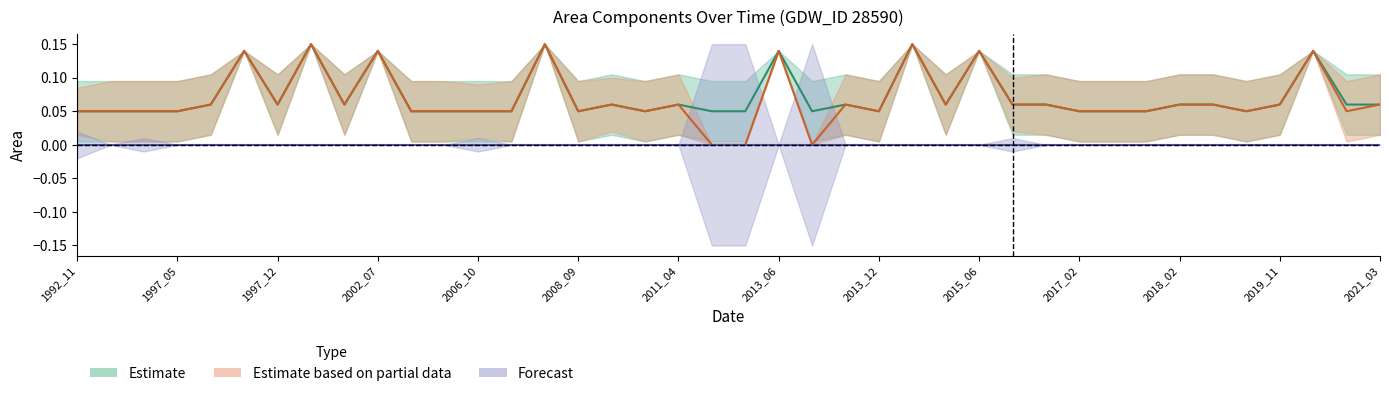

Is the value of Forecast at 14 greater than the value of Estimate at 27?

No